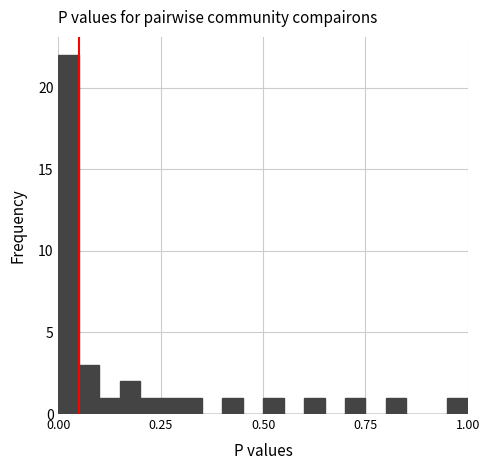

Around what value on the x-axis is the tallest bar? Give the approximate position of its centre, as read against the axis.

0.05